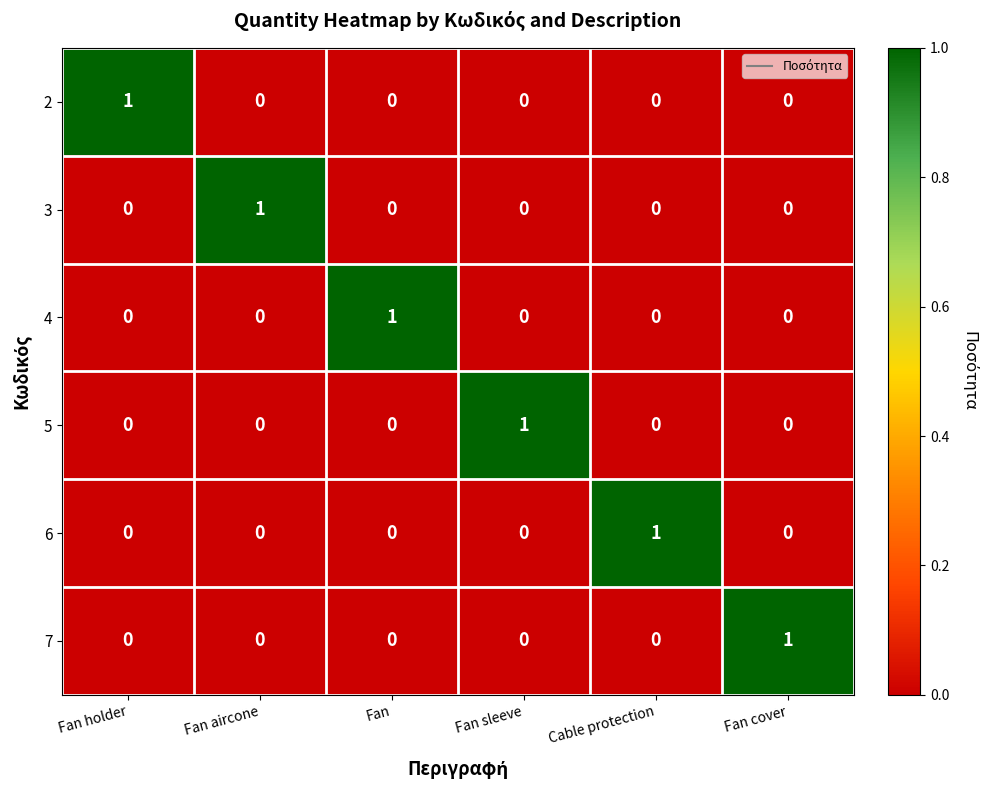

At which label does 3 reach its peak?

Fan aircone